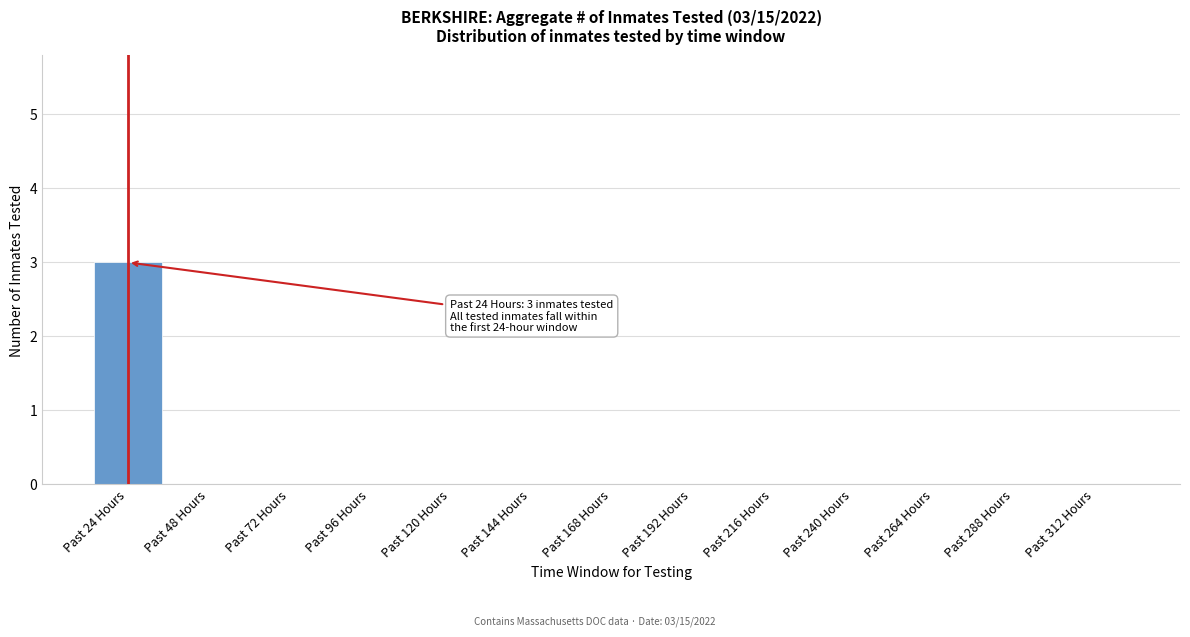

Reading left to right, transcribe all the data shown in this chart.

Past 24 Hours=3	Past 48 Hours=0	Past 72 Hours=0	Past 96 Hours=0	Past 120 Hours=0	Past 144 Hours=0	Past 168 Hours=0	Past 192 Hours=0	Past 216 Hours=0	Past 240 Hours=0	Past 264 Hours=0	Past 288 Hours=0	Past 312 Hours=0